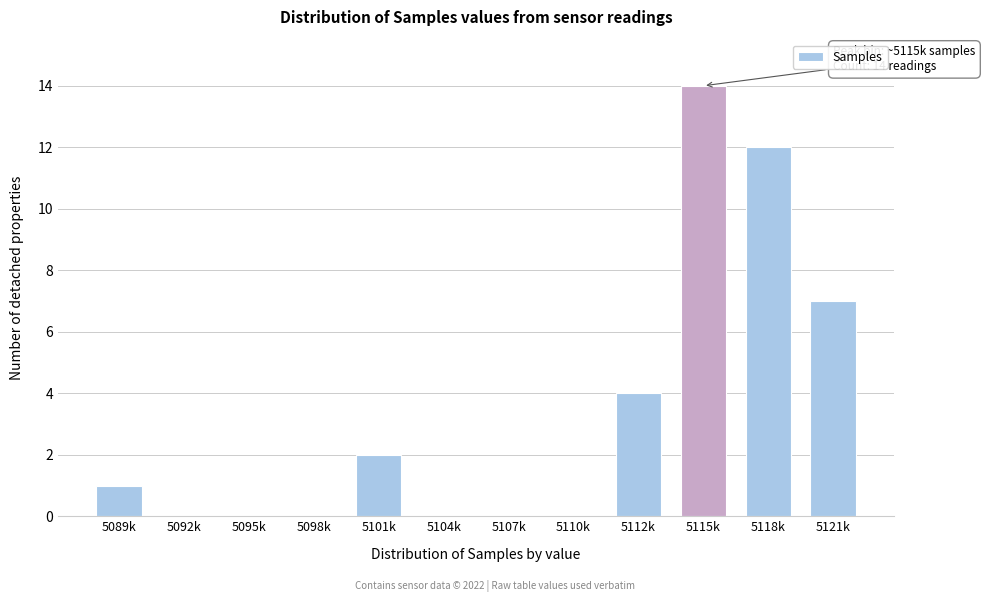

Reading left to right, transcribe all the data shown in this chart.

5089k=1	5092k=0	5095k=0	5098k=0	5101k=2	5104k=0	5107k=0	5110k=0	5112k=4	5115k=14	5118k=12	5121k=7